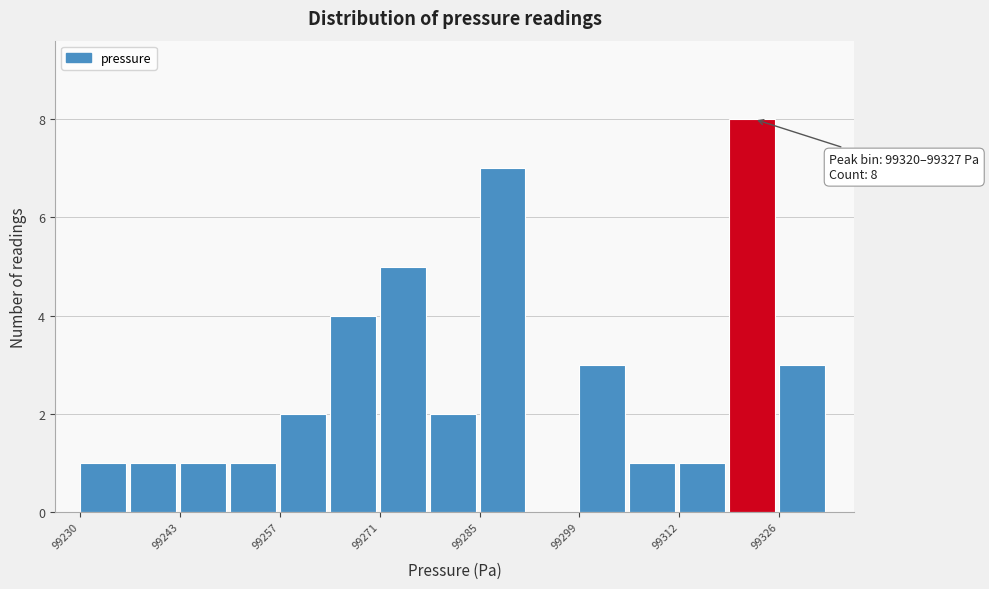

Read against the x-axis, roughly where is the centre of the tallest bar?

99322